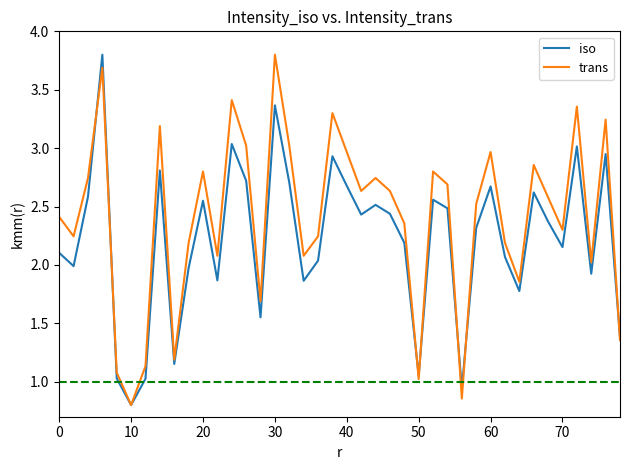

List the series in order of their overall mean, lowest first.

iso, trans